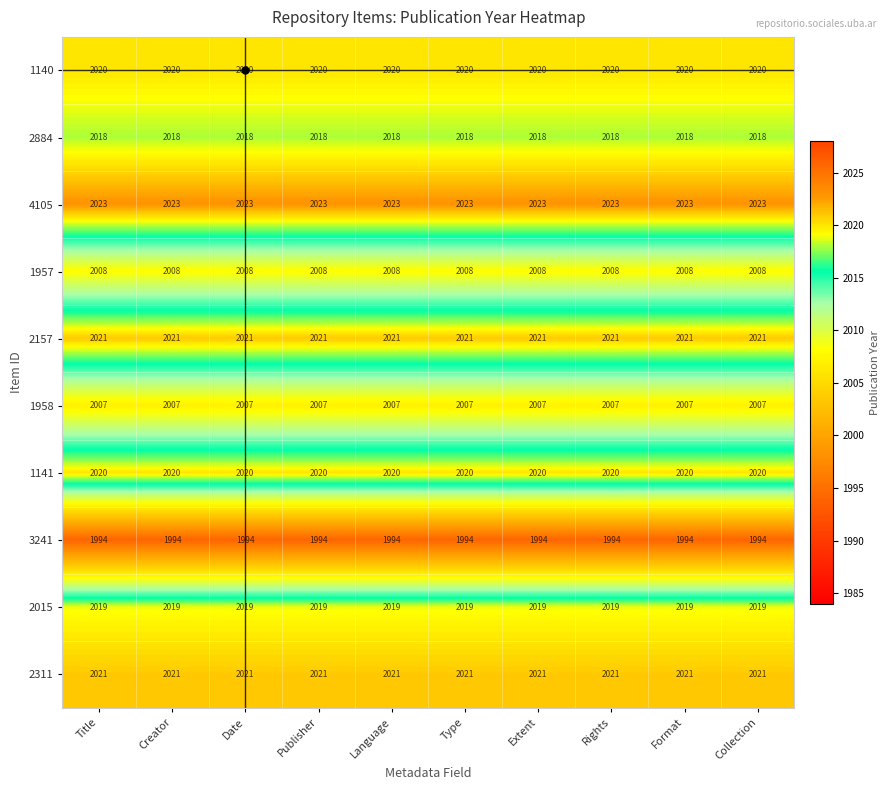

What is the maximum value shown in the chart?

2023